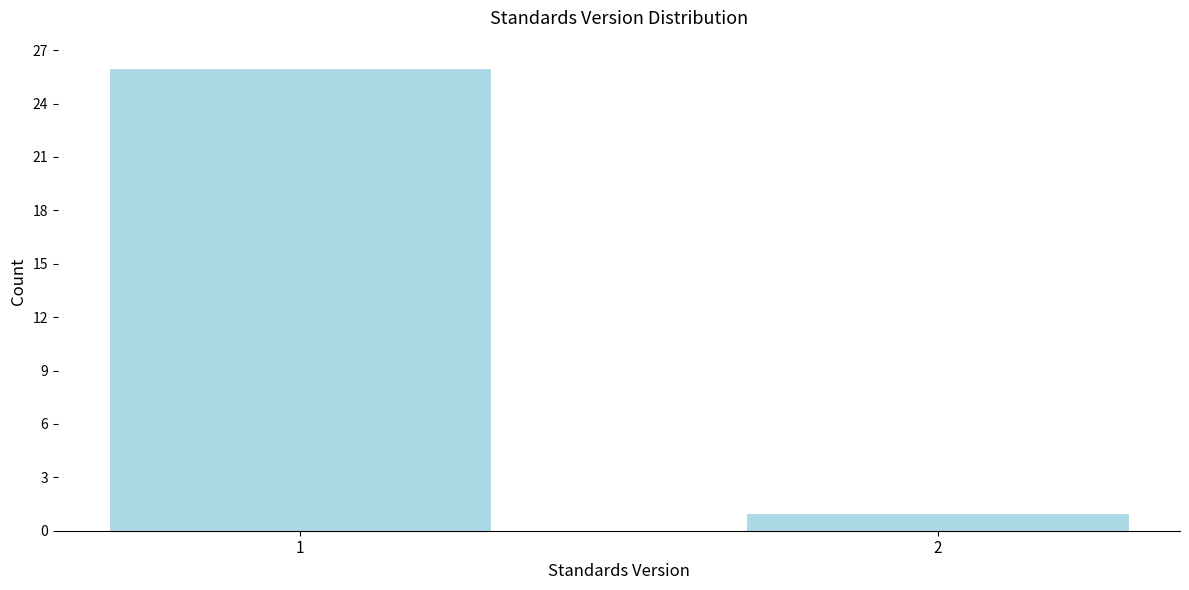

Reading right to left, list all the values displayed in this chart.

2=1	1=26